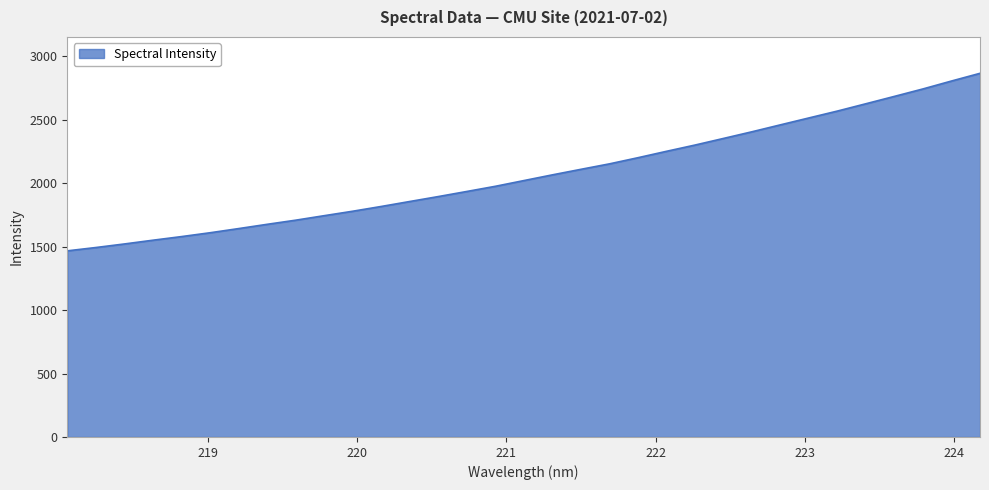

What is the minimum value shown in the chart?

1467.3